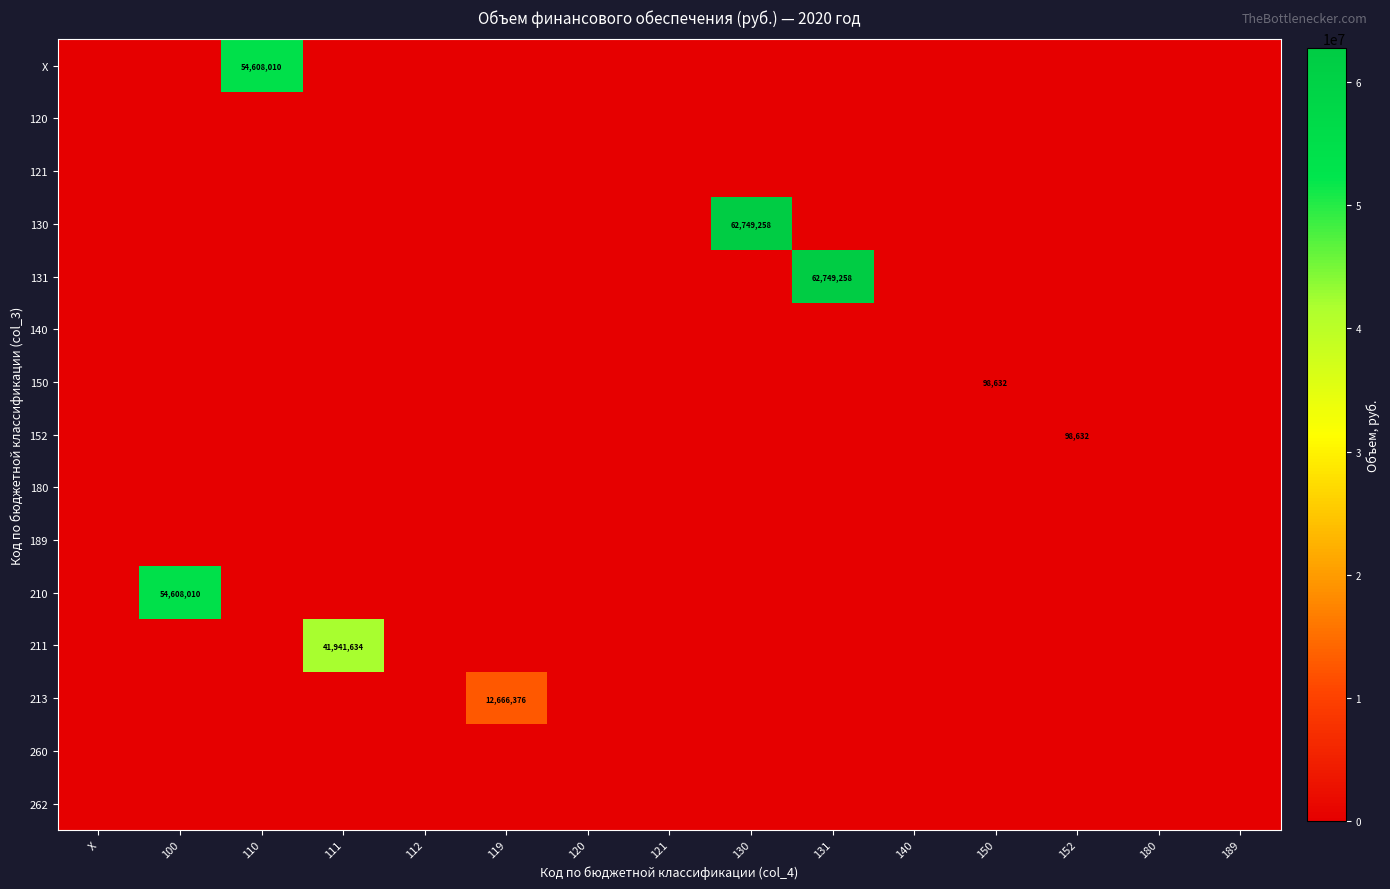

Which series has the largest total across all categories?

130